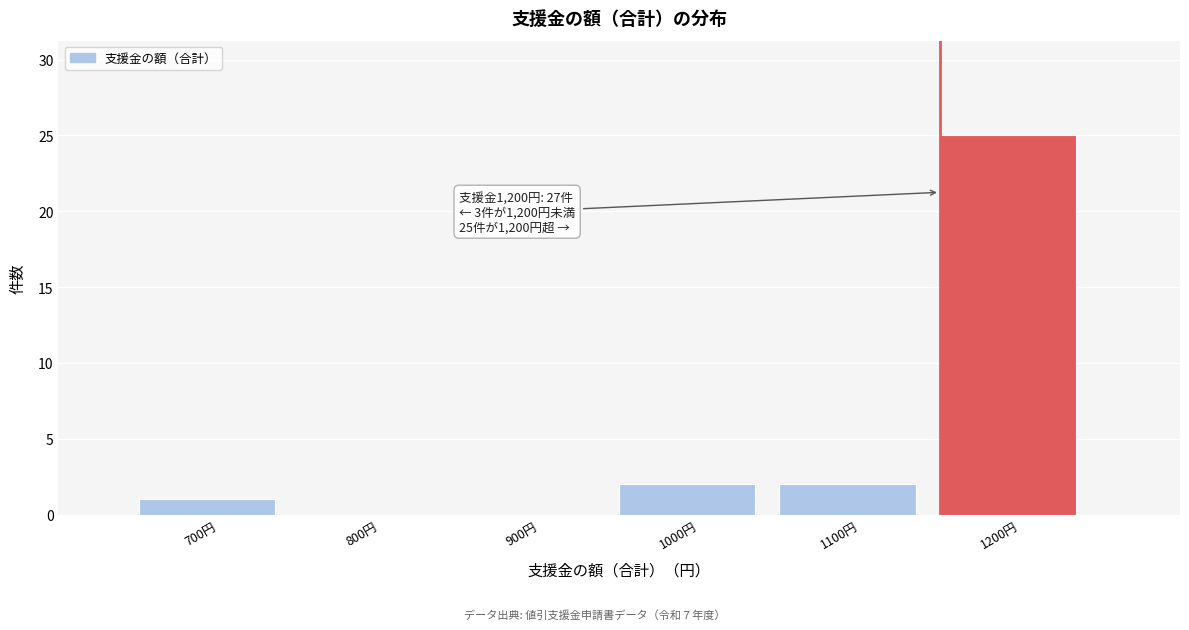

Reading left to right, what are all the values shown in this chart?

700円=1	800円=0	900円=0	1000円=2	1100円=2	1200円=25